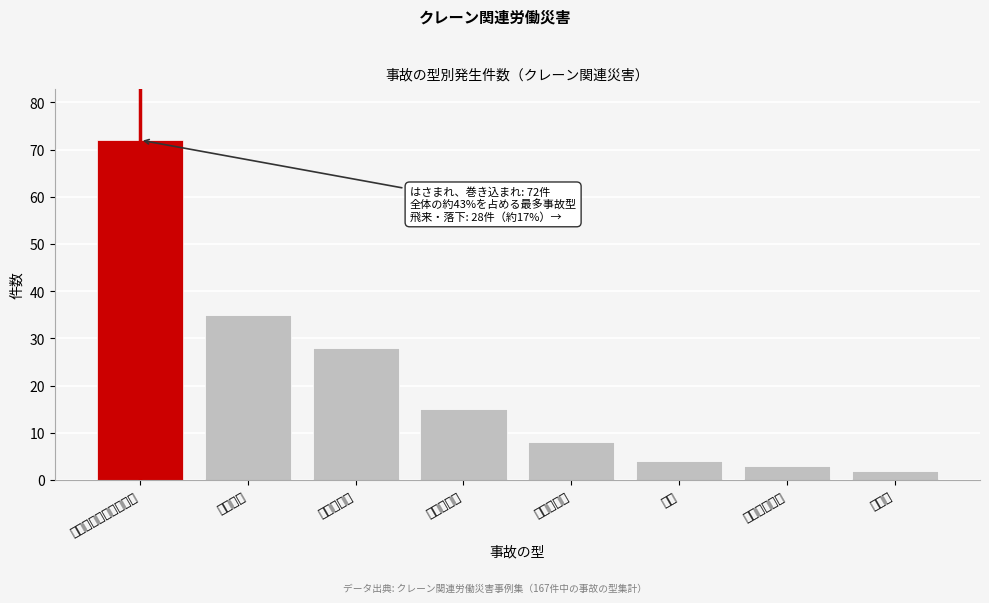

Reading left to right, list all the values displayed in this chart.

72	35	28	15	8	4	3	2